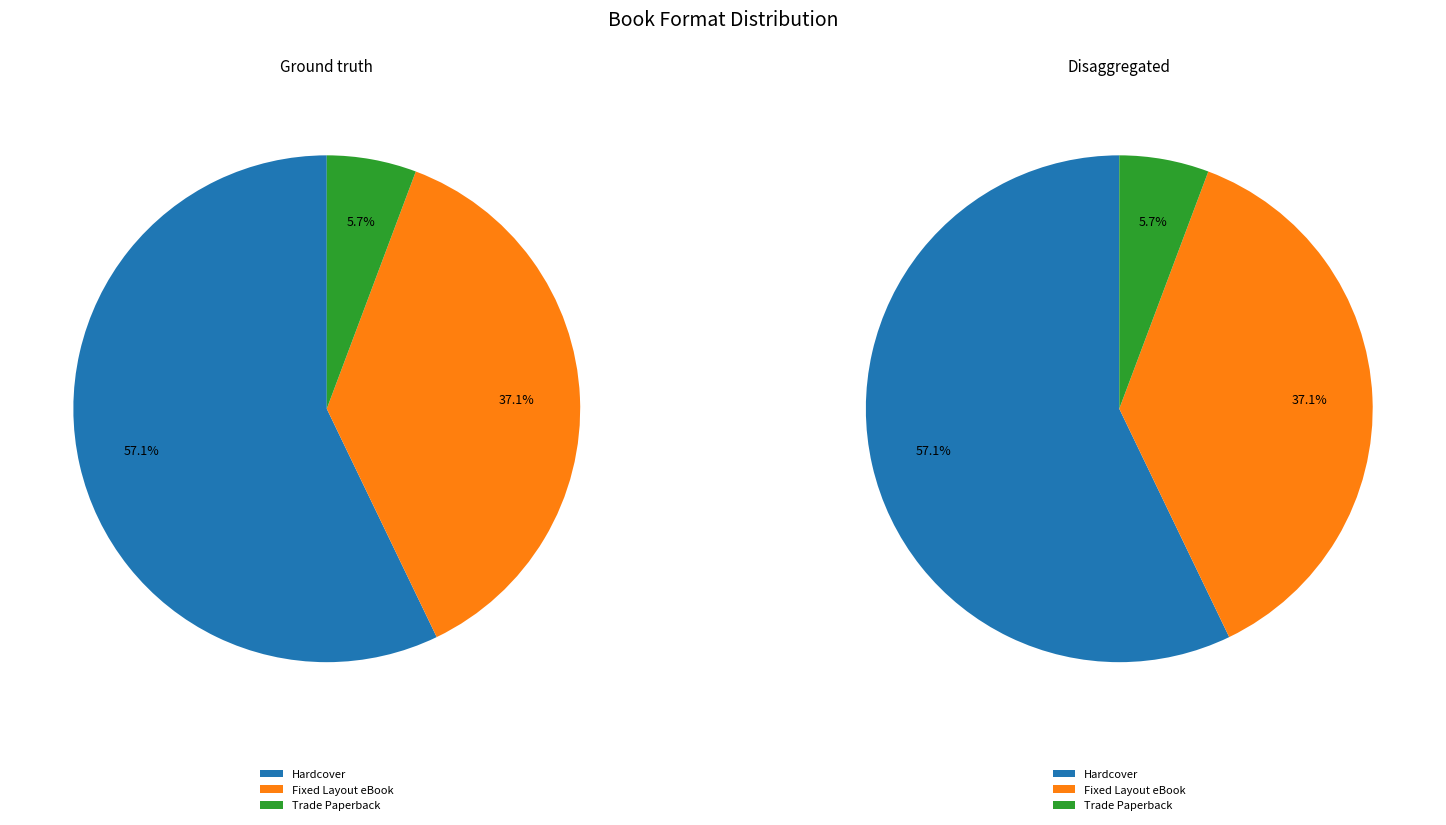

To the nearest percent, what is the difference between the Fixed Layout eBook and Hardcover slice percentages?

20%